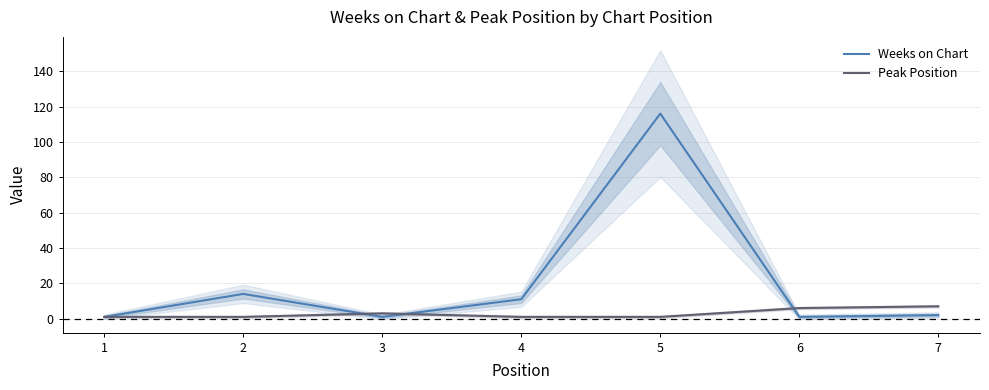

At 4, list the series in order from largest to smallest.

Weeks on Chart, Peak Position